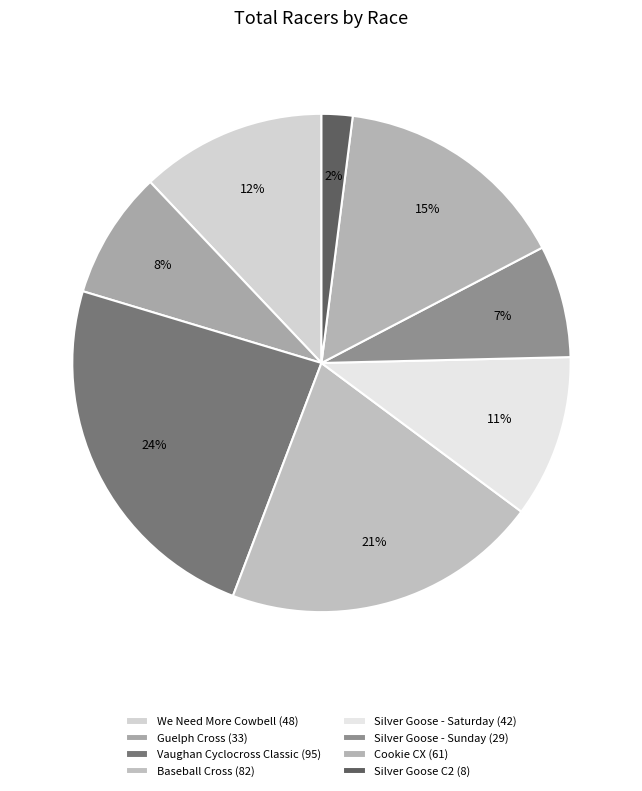

How many segments does this pie chart have?

8